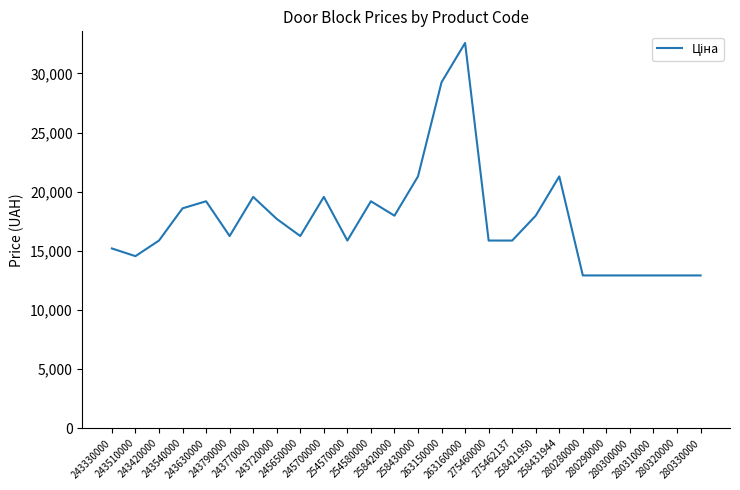

What is the sum of all values?

457355.9